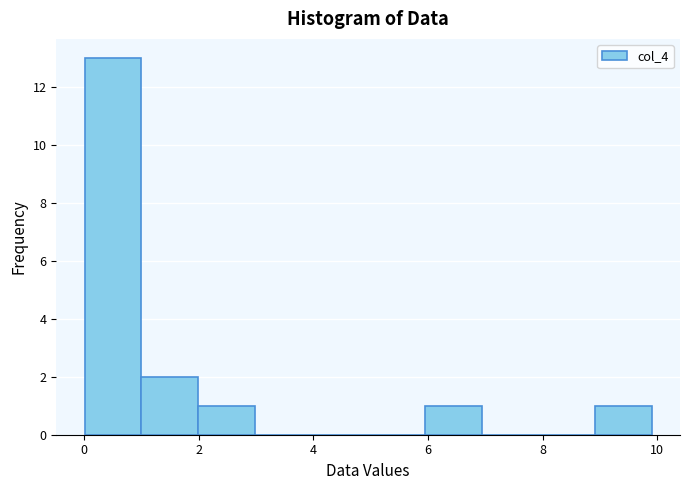

What is the height of the bar covering 2 to 3 on the x-axis? Neither the bar edges nor the heights are printed on the chart, so give them approximately, as read against the axes.

1